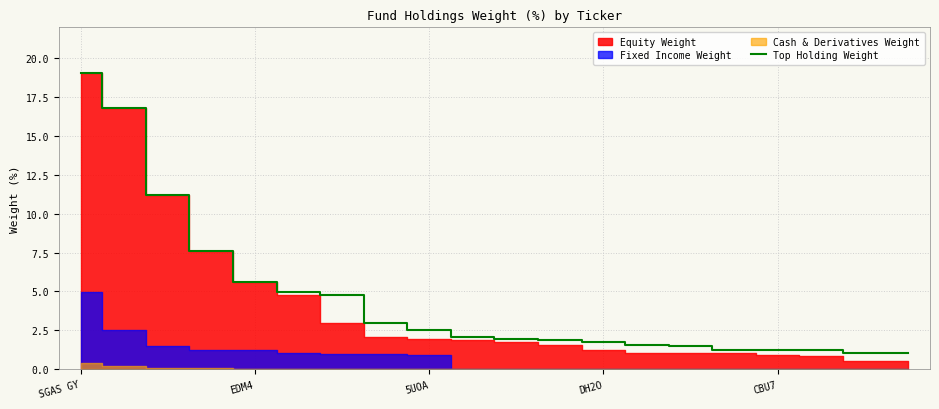

What is the sum of the values at 17 and 13?

2.8